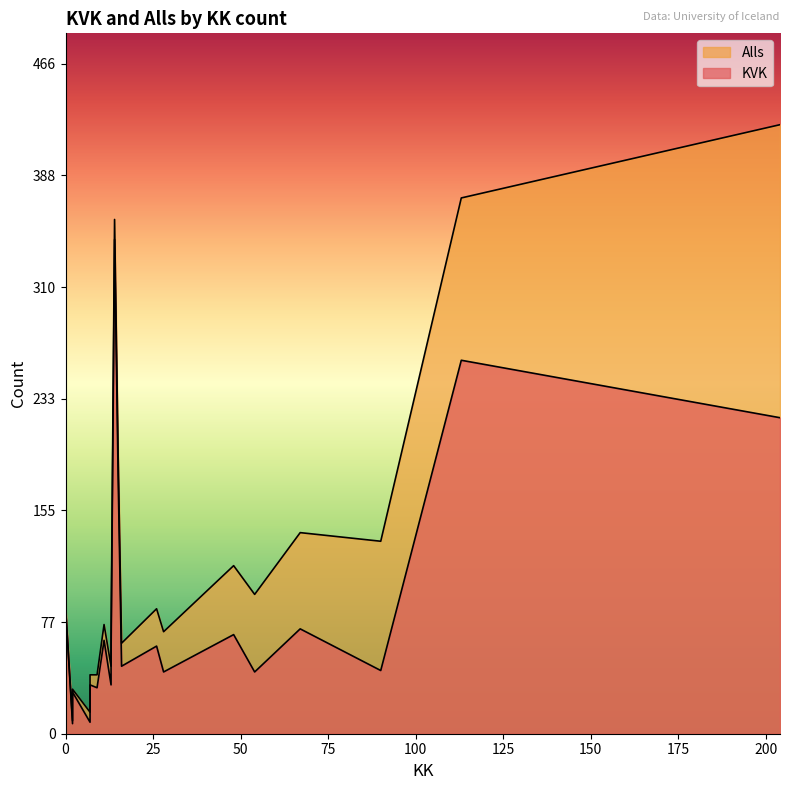

What is the lowest value of the Alls series?

1